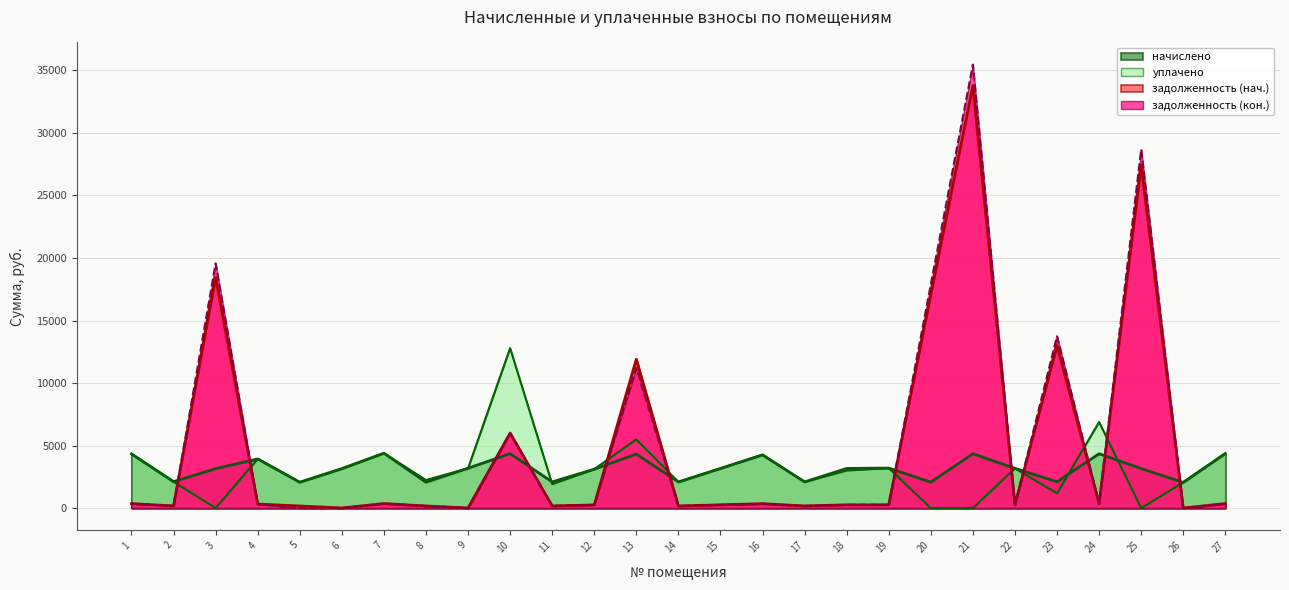

Between 26 and 27, which is larger?

27